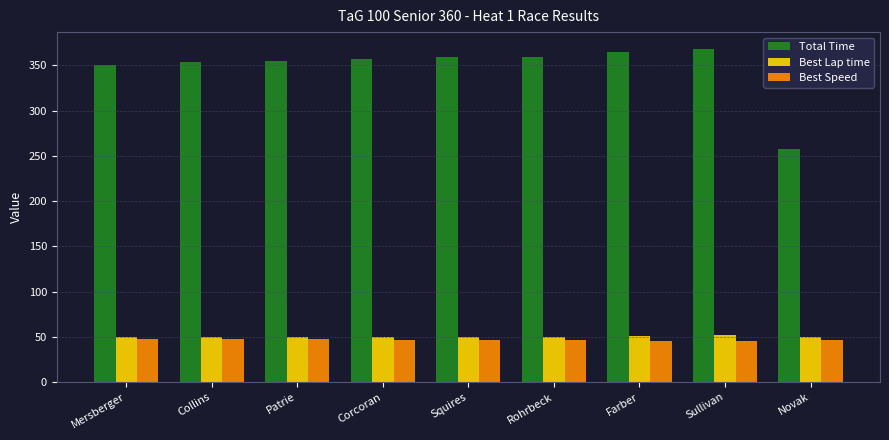

What is the lowest value of the Best Lap time series?

49.6